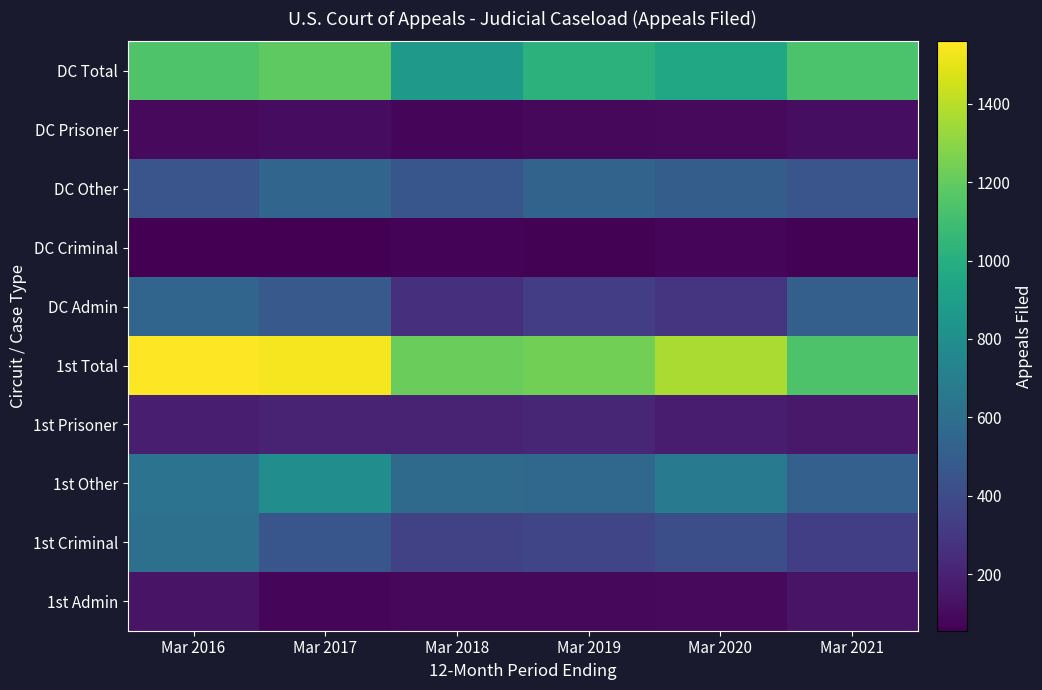

What is the minimum value shown in the chart?

56